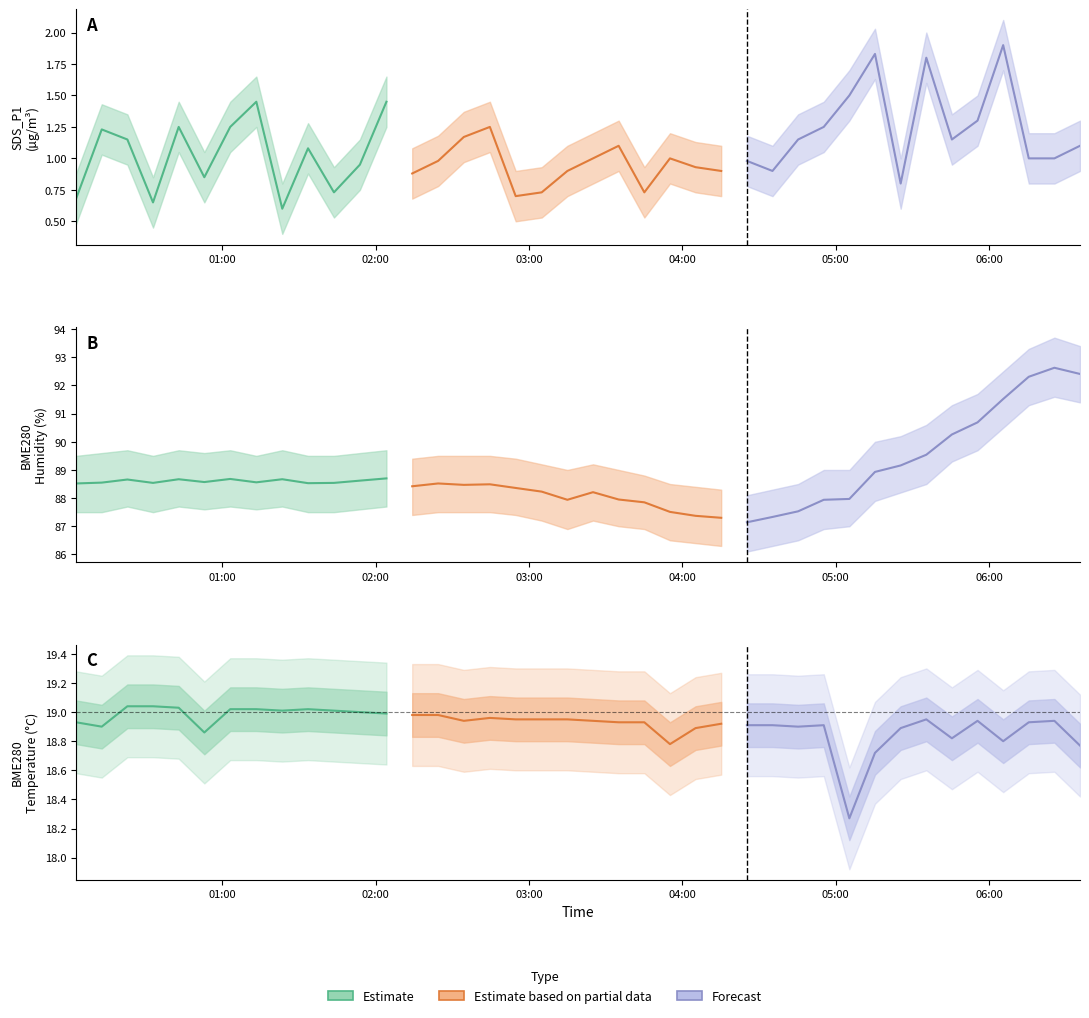

At which label does BME280_humidity first exceed 88?

2022/07/03 00:02:46